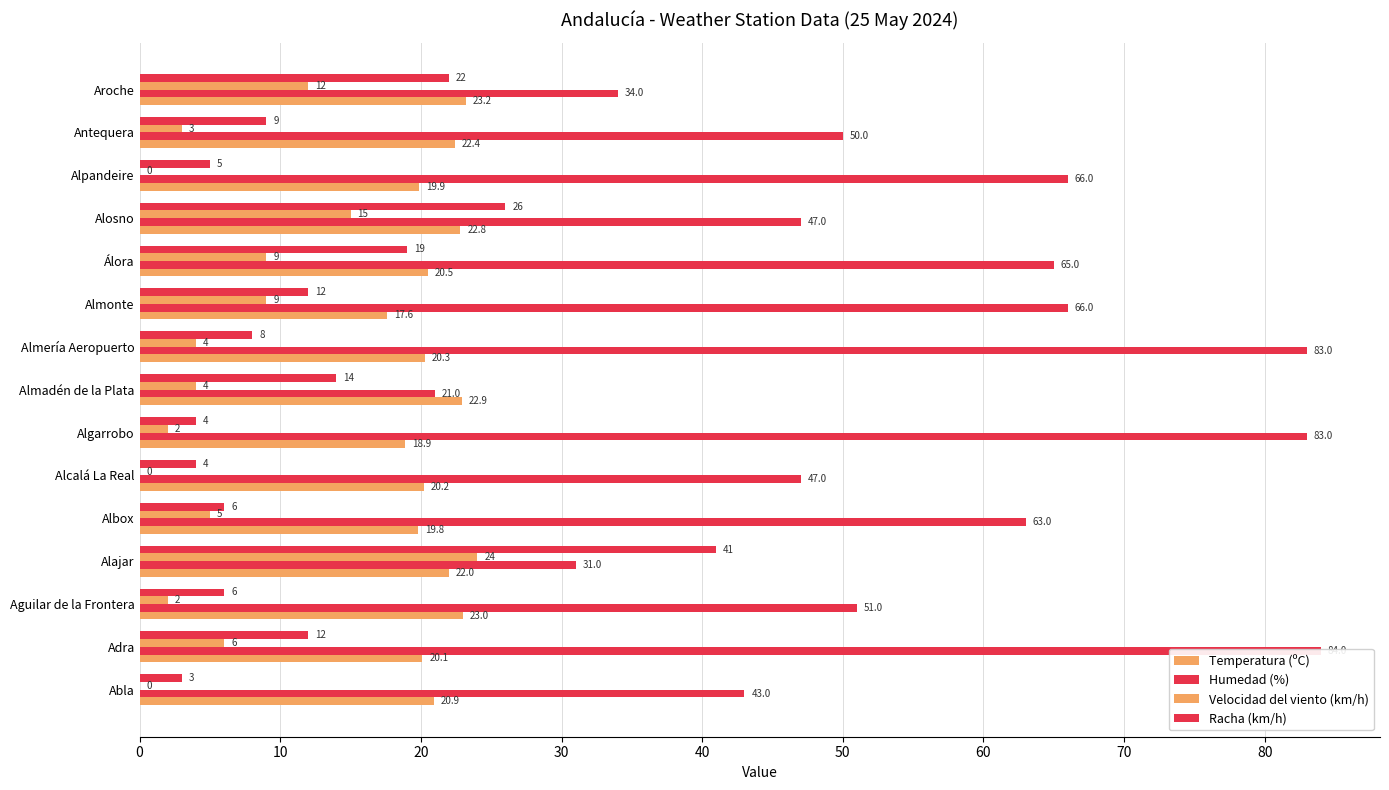

What is the average value of the Velocidad del viento (km/h) series?

6.3